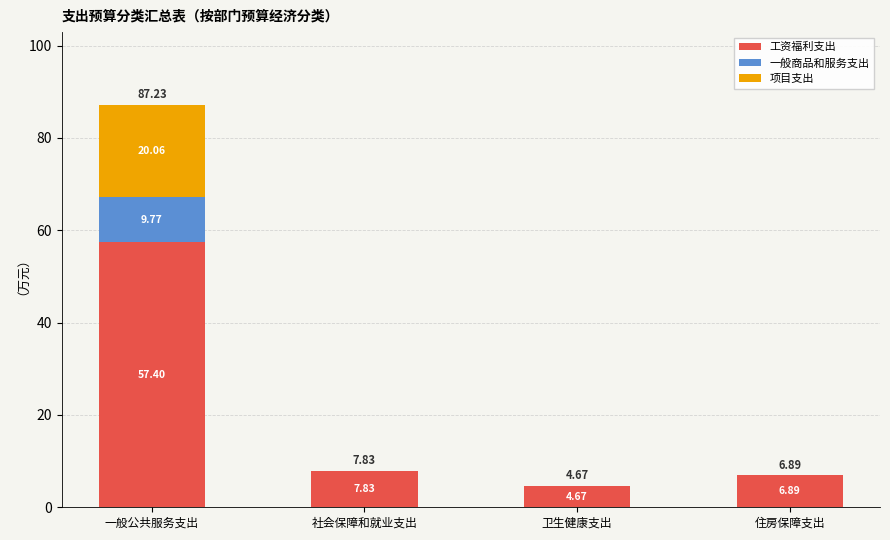

How many series are shown in this chart?

3